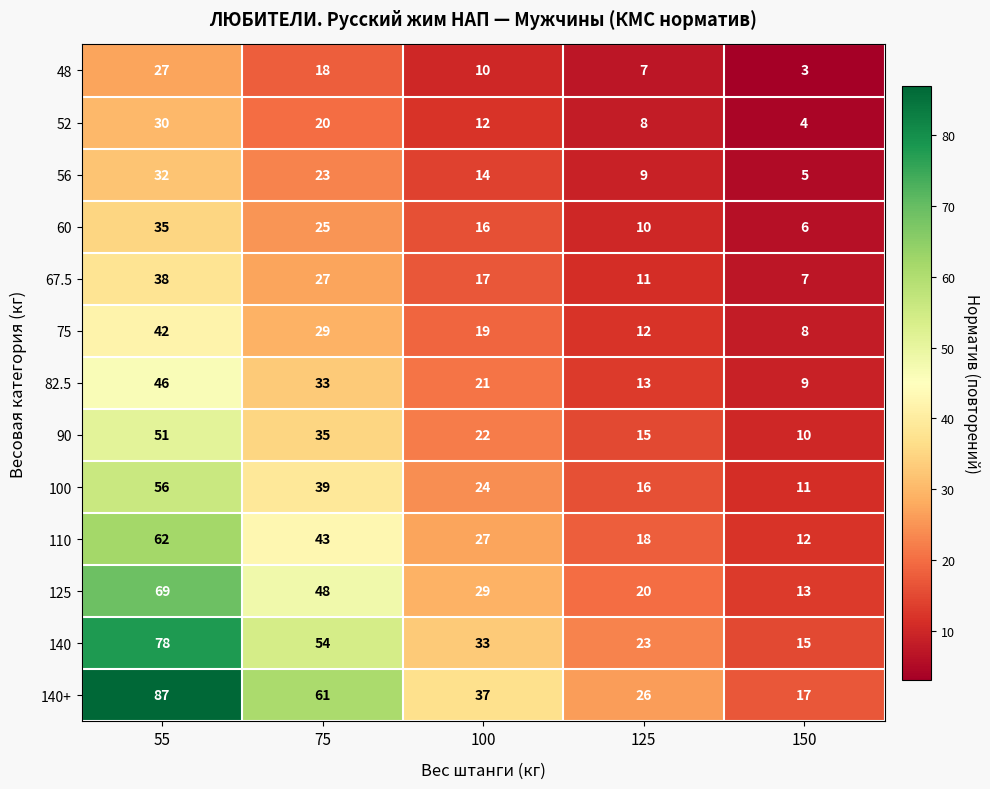

What is the total value across all series at 150?

120